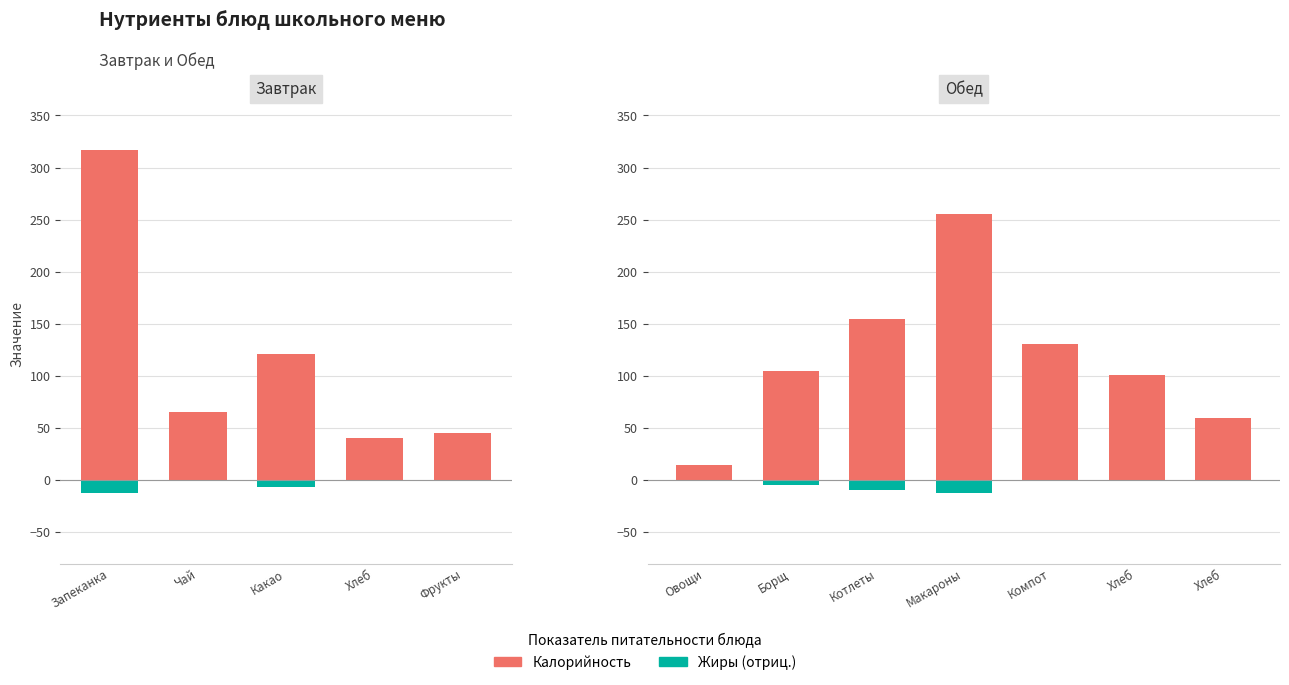

What is the average value of the Жиры (отриц.) series?

-4.0